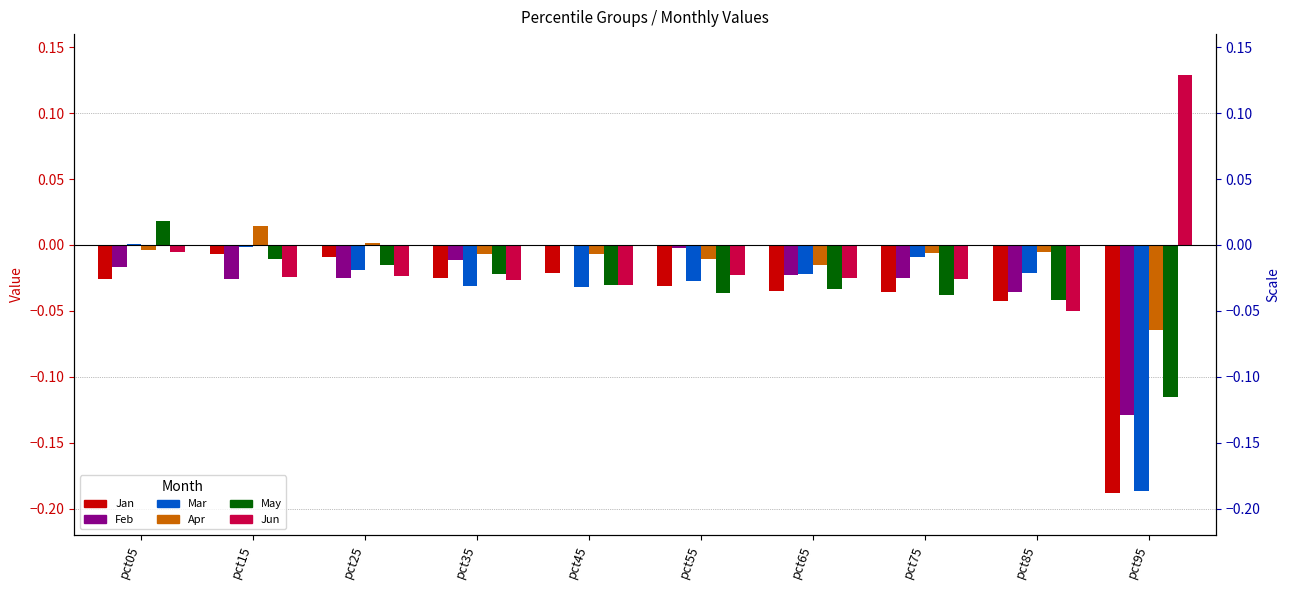

What is the total value across all series at pct75?

-0.1